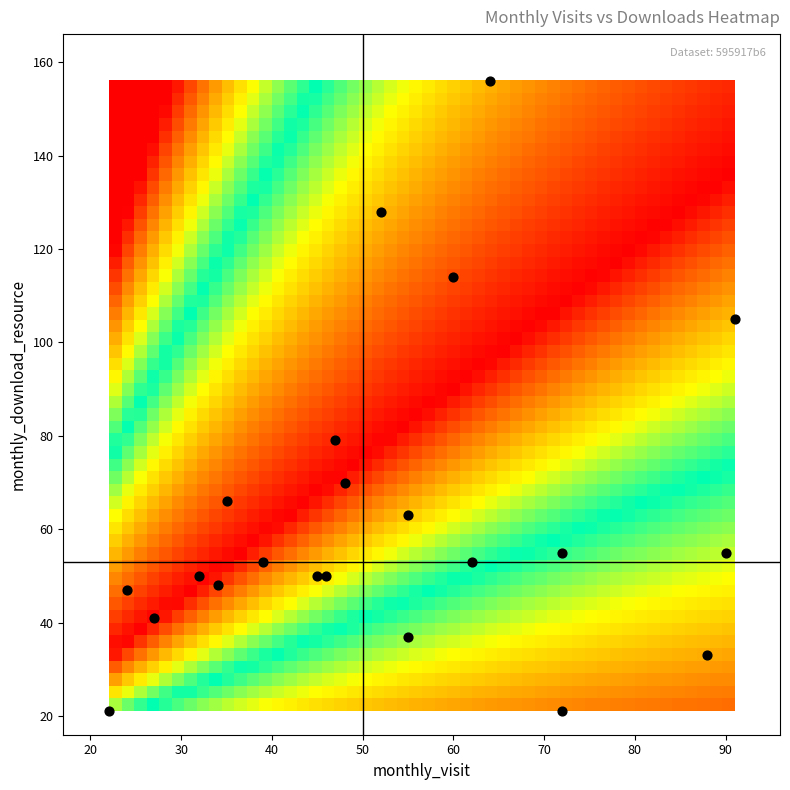

What Y value in the scatter plot is closest to 88?

79